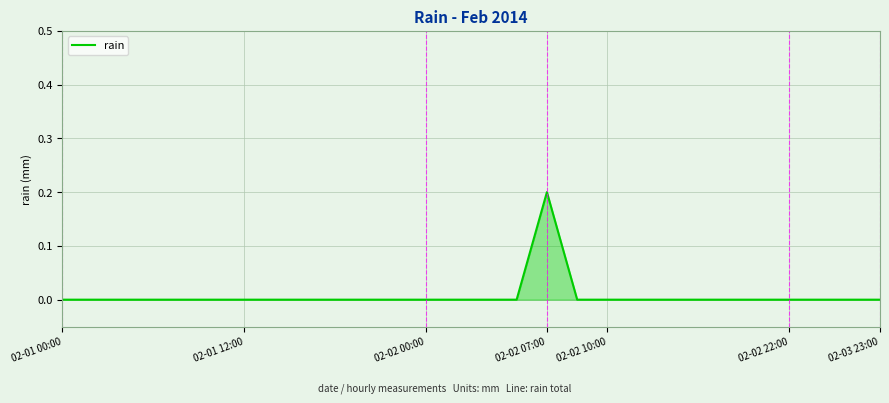

Does the chart have visible grid lines?

Yes